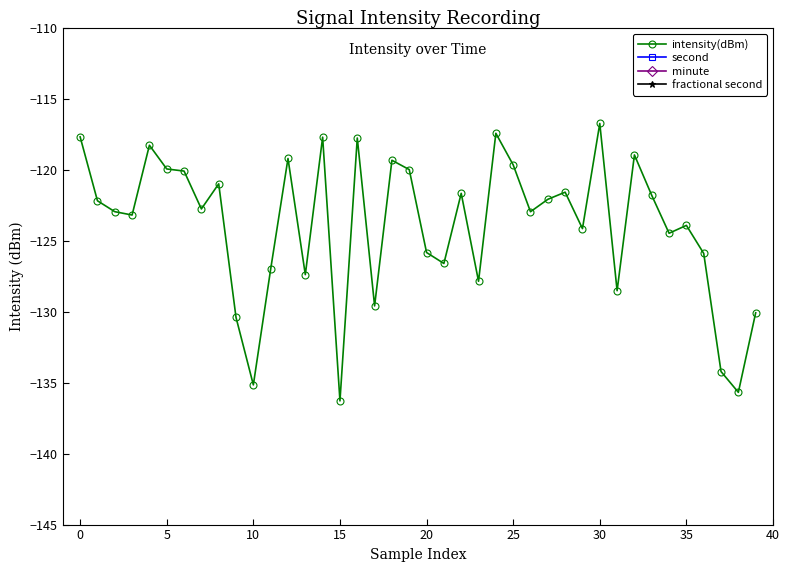

How many lines are shown in the chart?

4